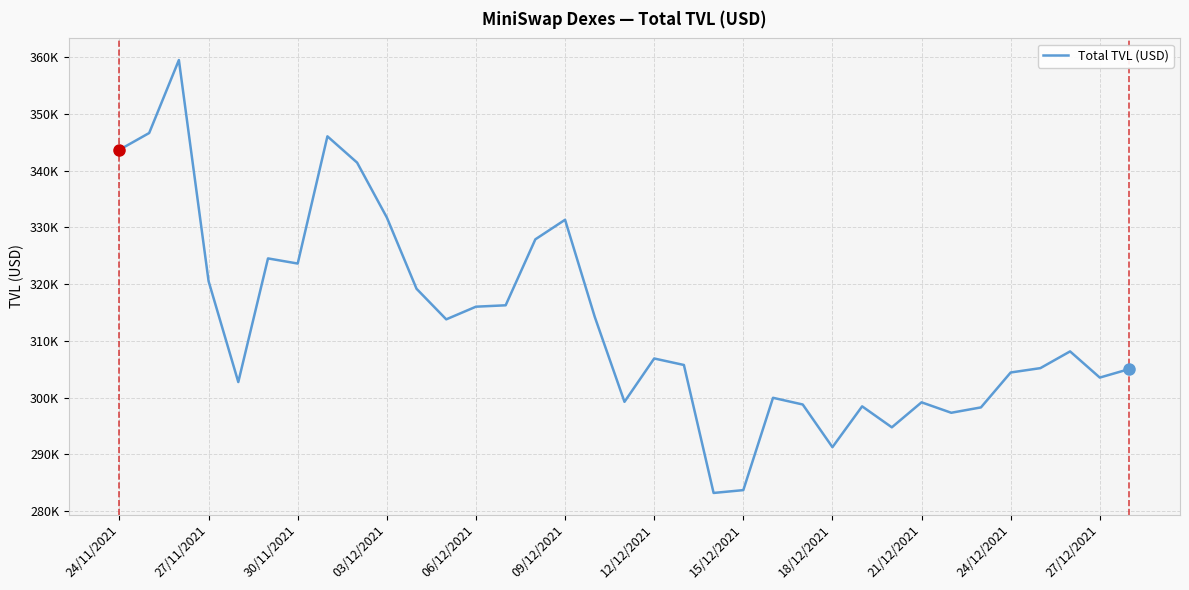

What is the minimum value shown in the chart?

283204.1